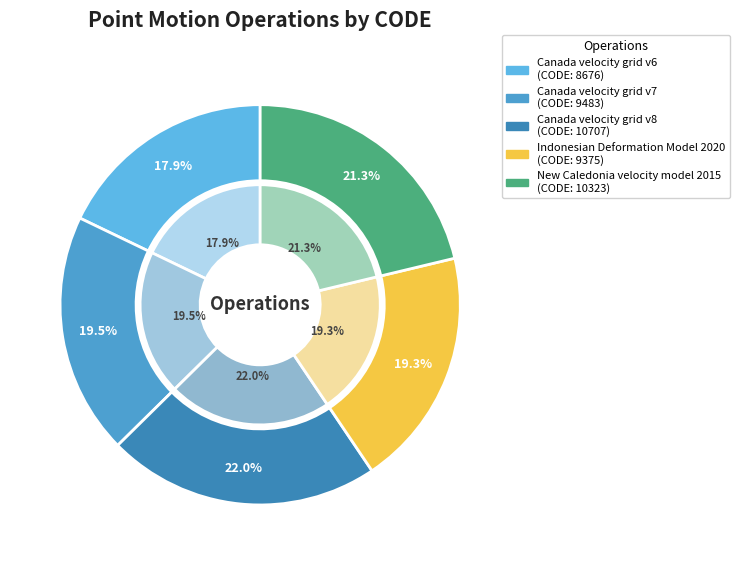

The Canada velocity grid v7 slice represents 34% of the pie. True or false?

False